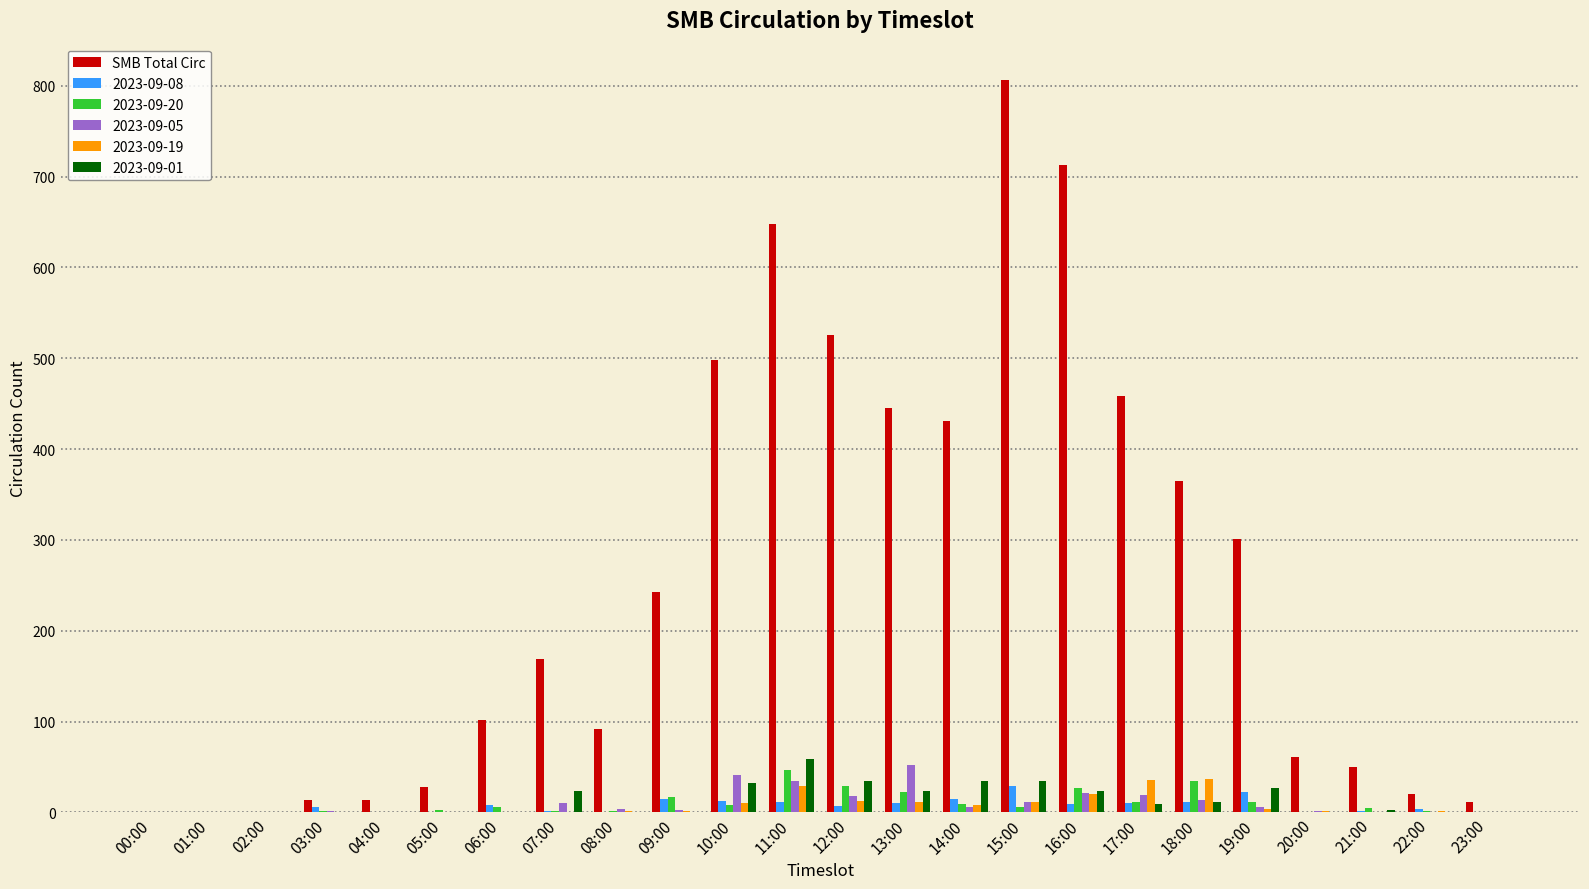

Which series has the largest total across all categories?

SMB Total Circ